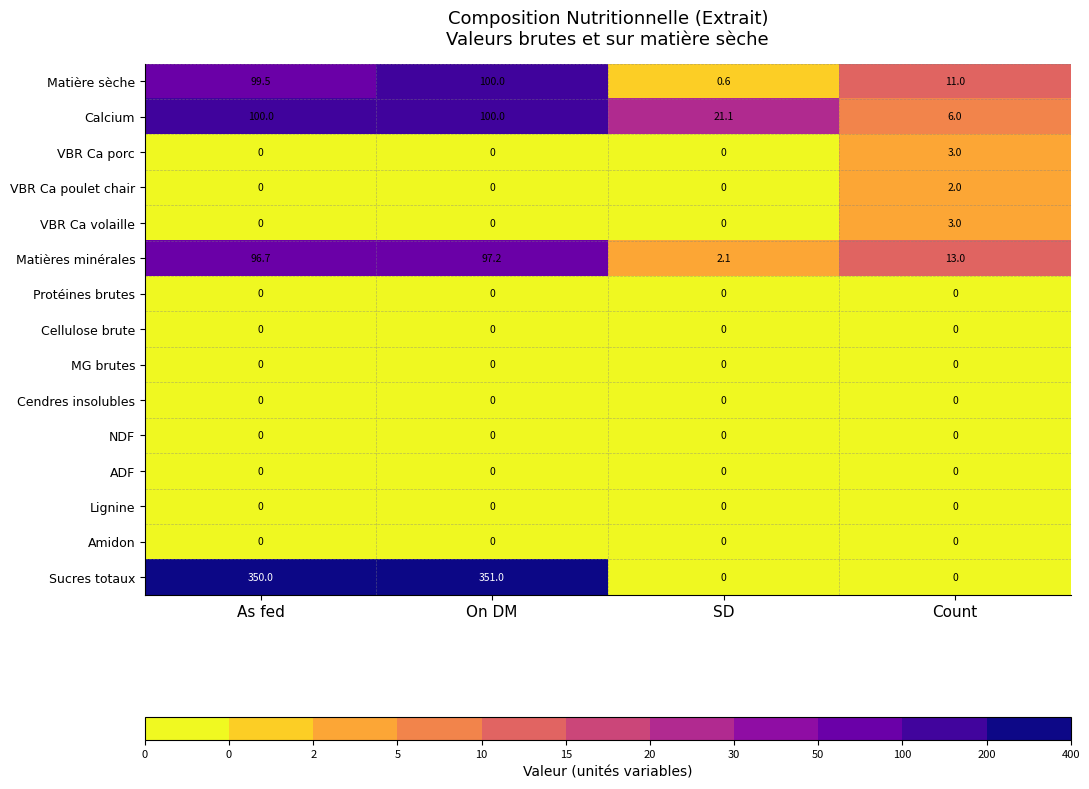

What is the difference between the maximum and minimum values in the Sucres totaux series?

351.0